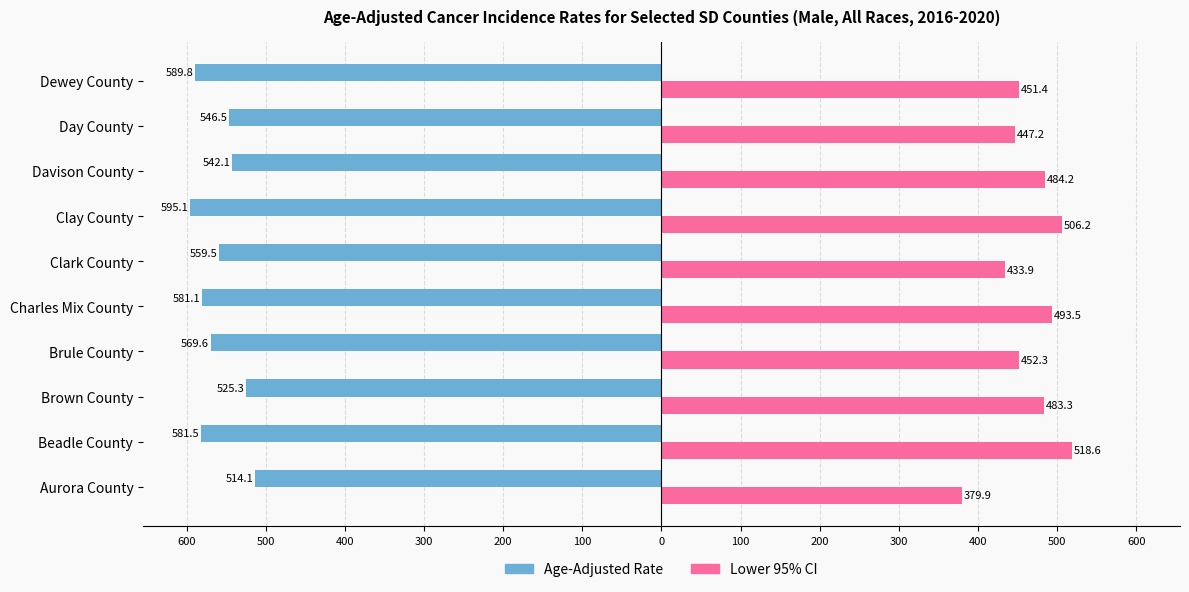

What are all the series names shown in the legend?

Age-Adjusted Rate, Lower 95% CI